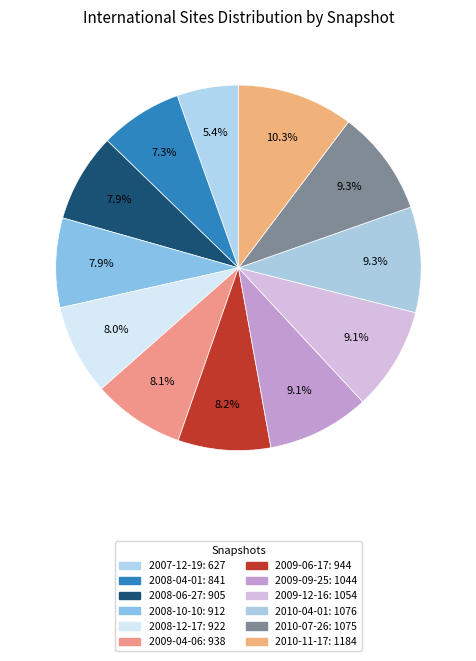

True or false: 2008-06-27 accounts for 1% of the total.

False